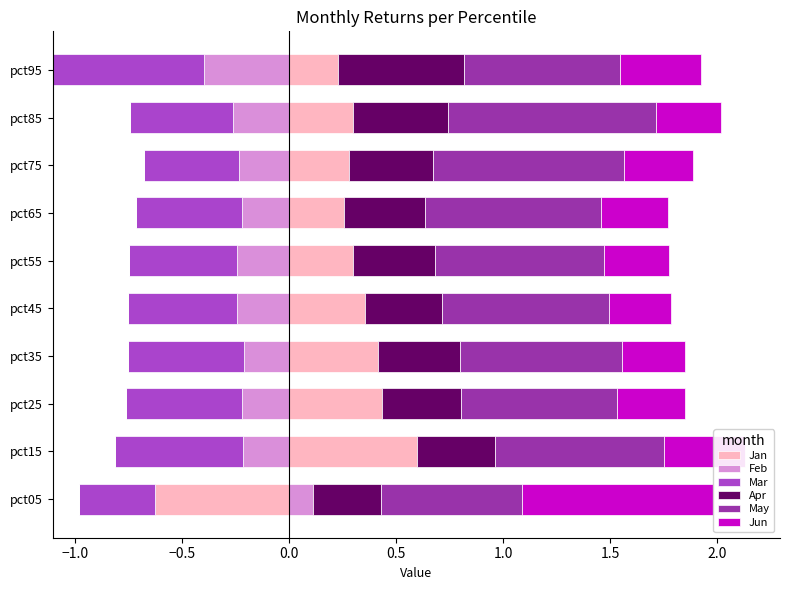

How many bars are there in each group?

6